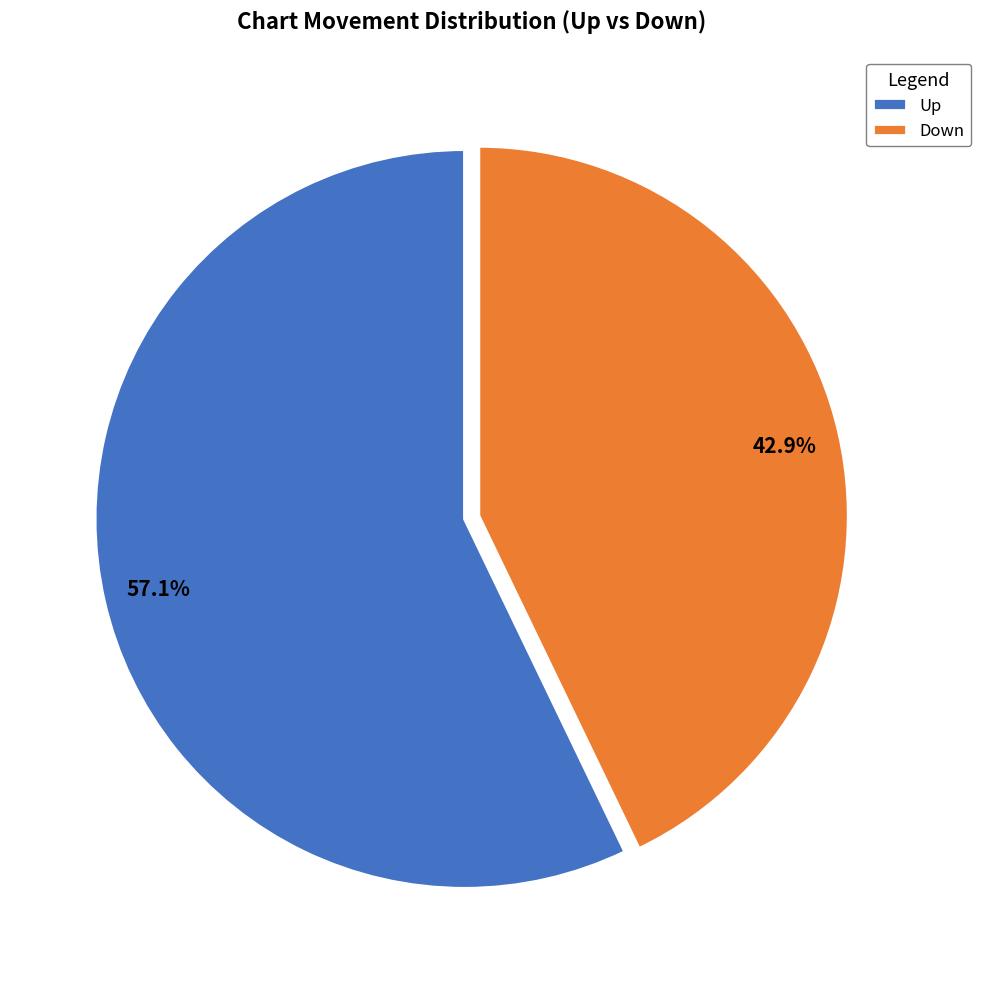

Rank the categories by value from lowest to highest.

Down, Up